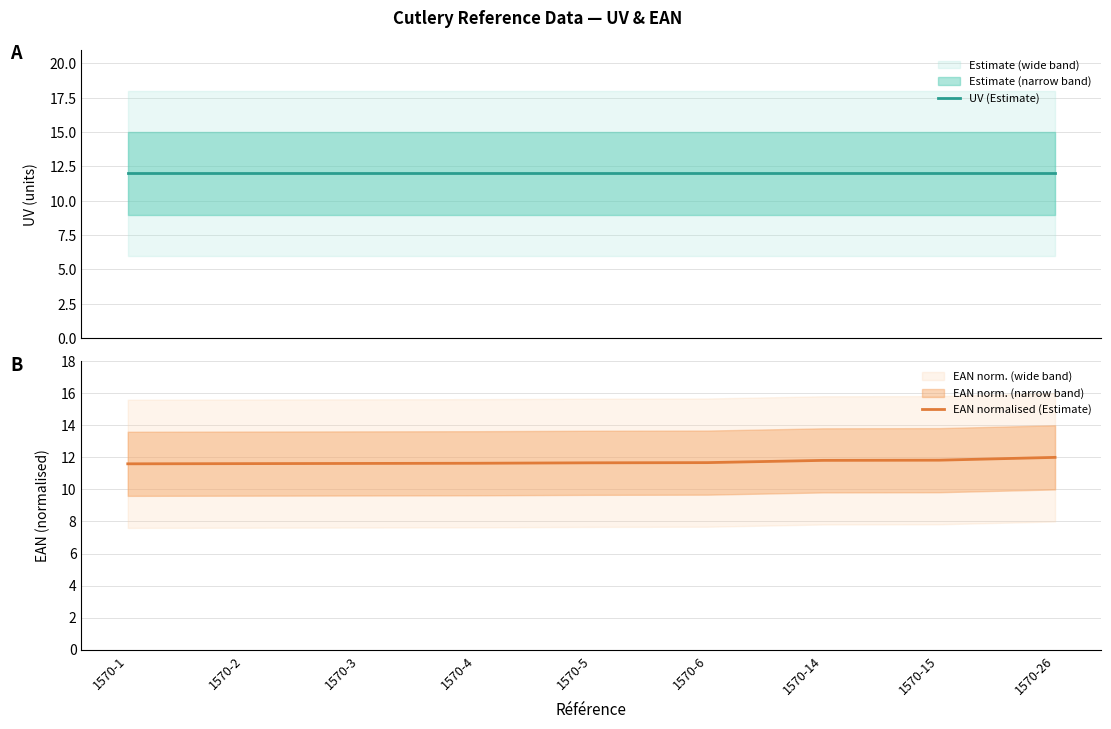

Does the chart have visible grid lines?

Yes